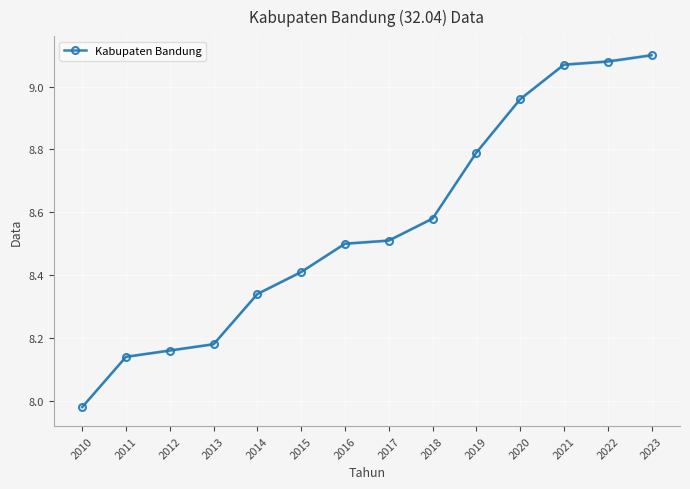

What is the minimum value shown in the chart?

8.0